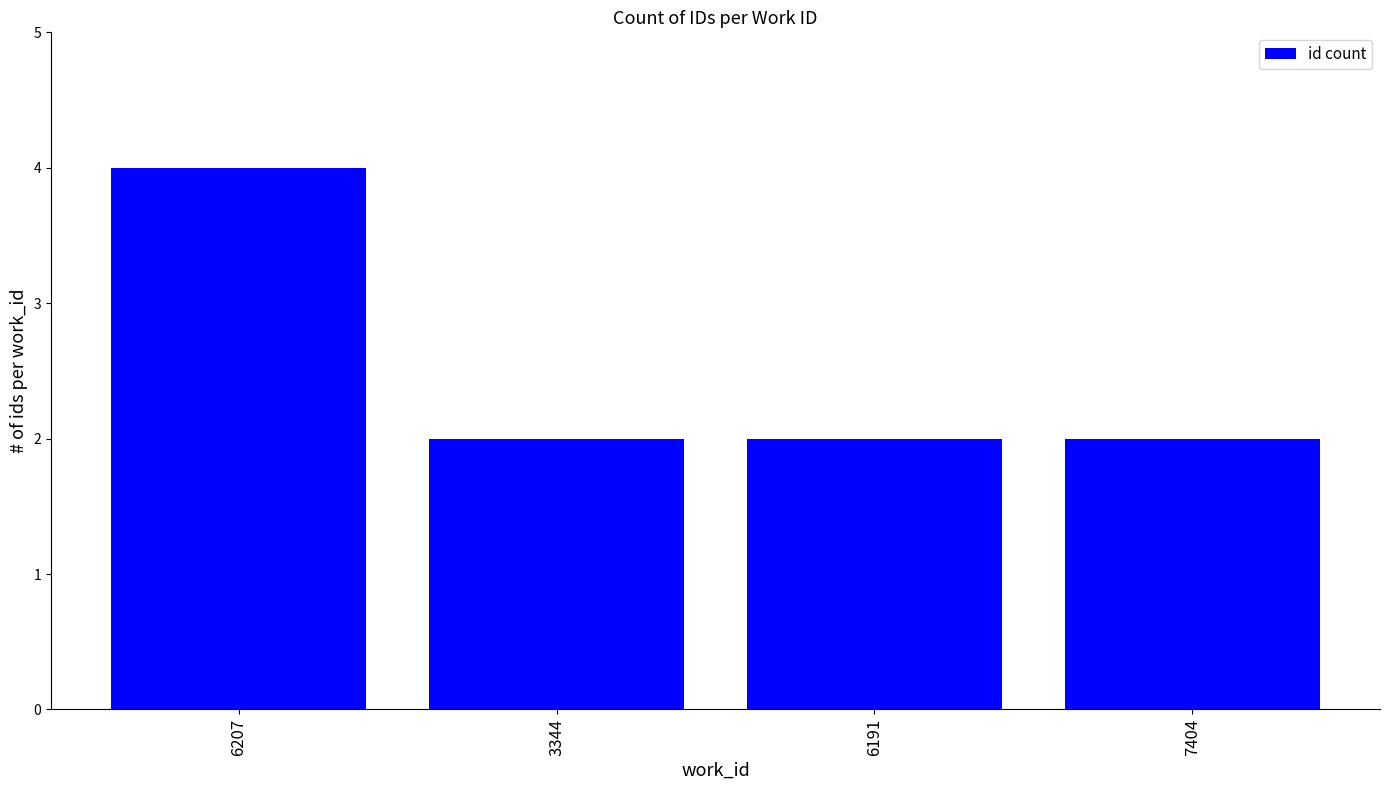

What is the difference between the maximum and minimum values?

2